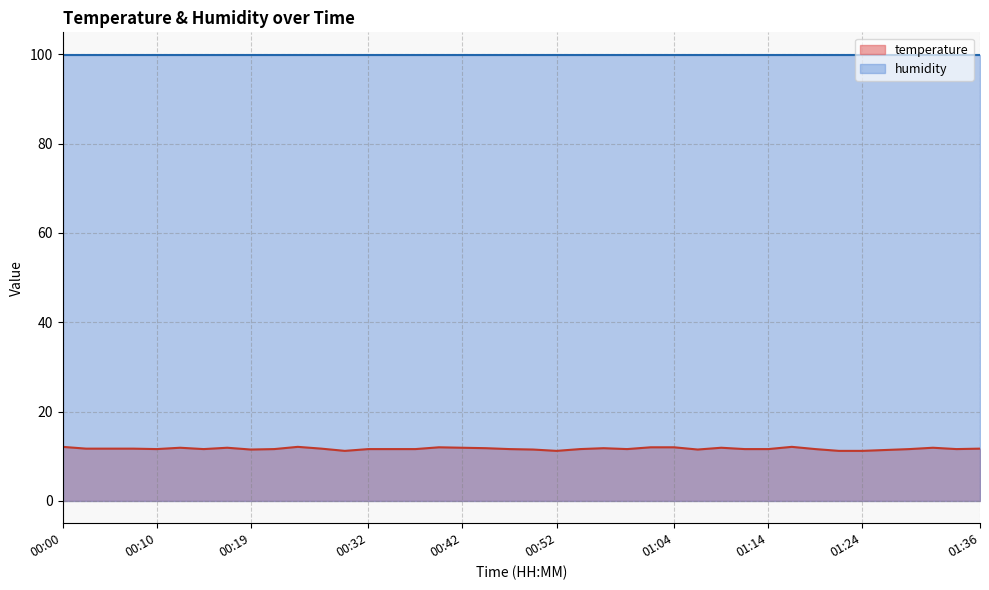

How many lines are shown in the chart?

2